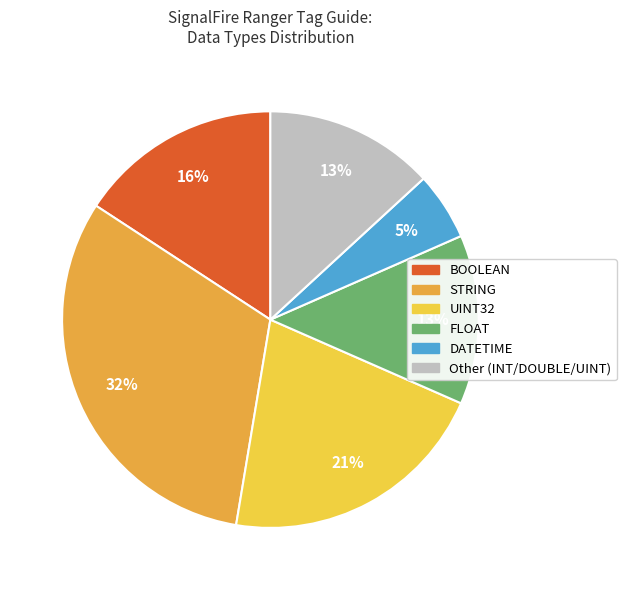

To the nearest percent, what is the average slice percentage?

17%